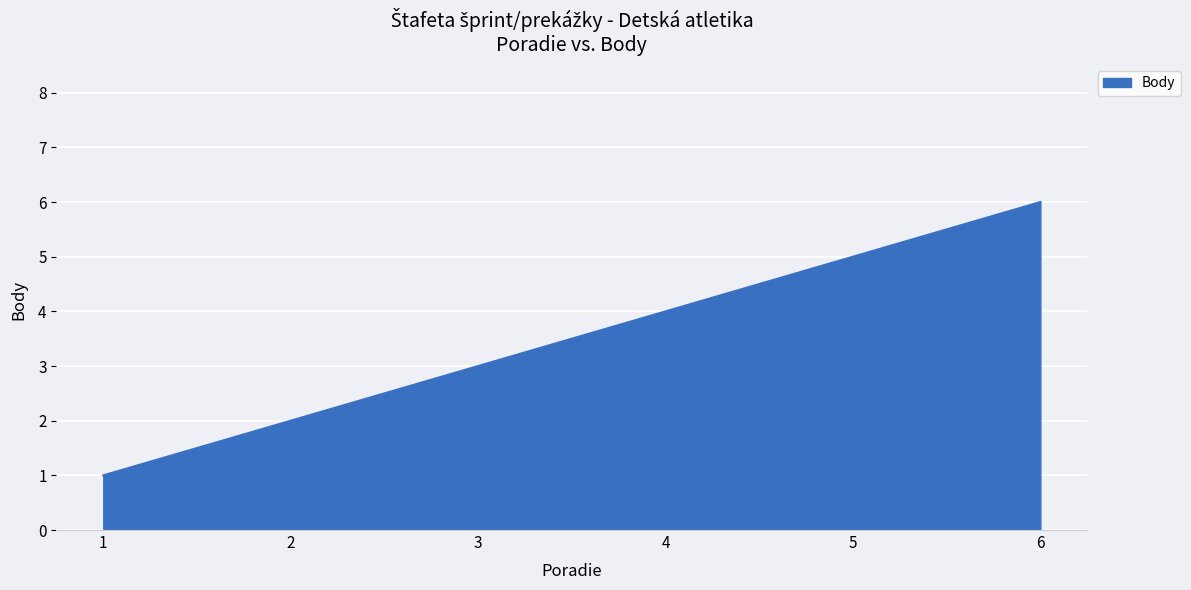

What is the difference between the second highest and minimum values?

4